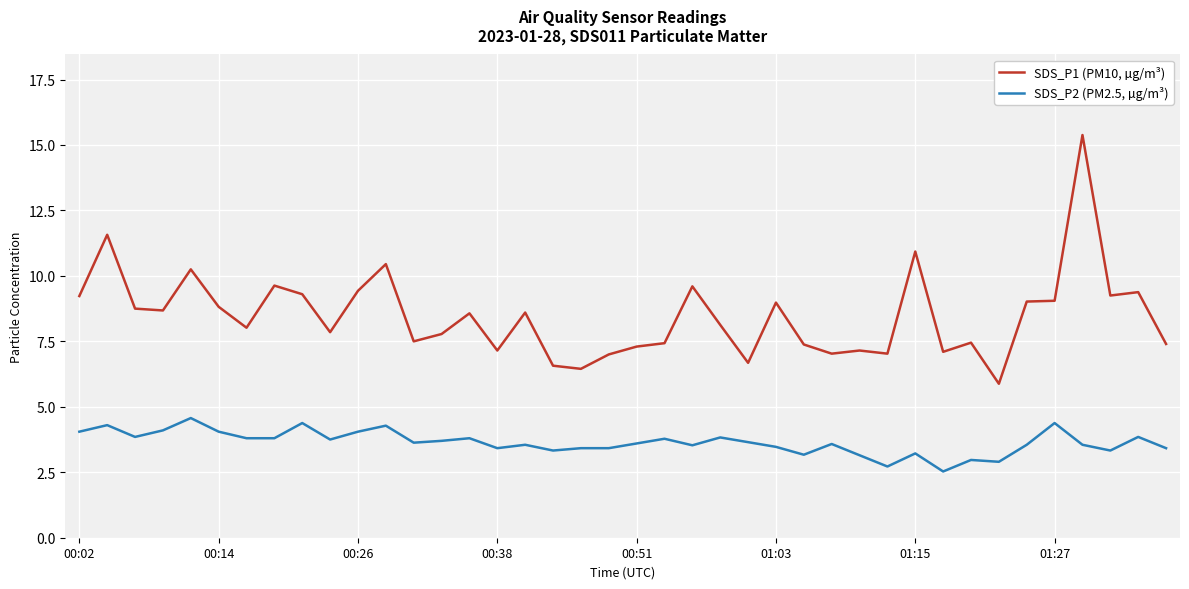

True or false: SDS_P2 (PM2.5, µg/m³) and SDS_P1 (PM10, µg/m³) intersect in this chart.

False